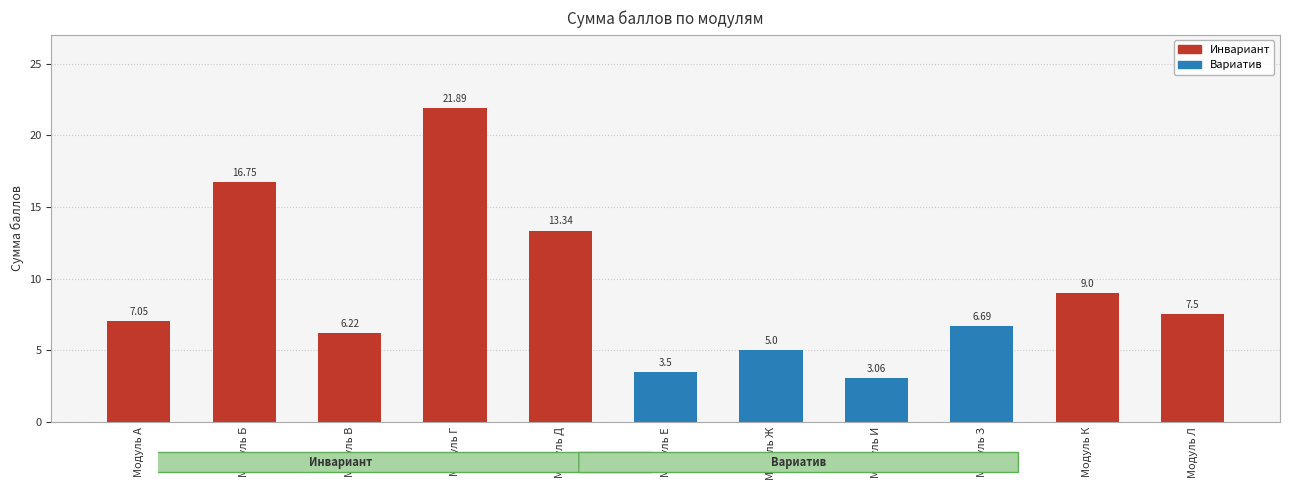

How many values are below 7?

5